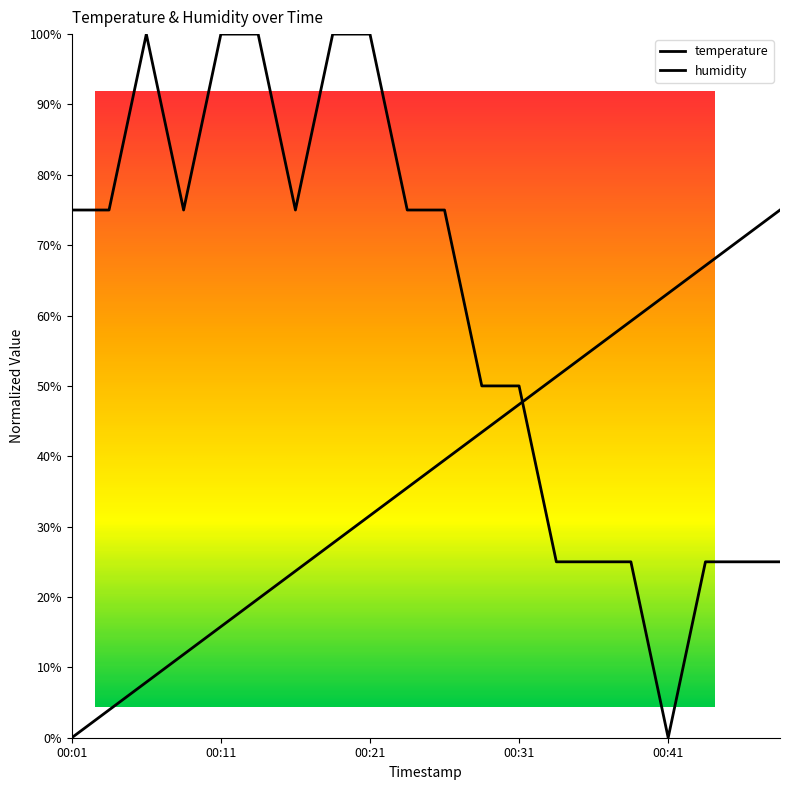

True or false: the data has more than 0 interior local peaks.

True